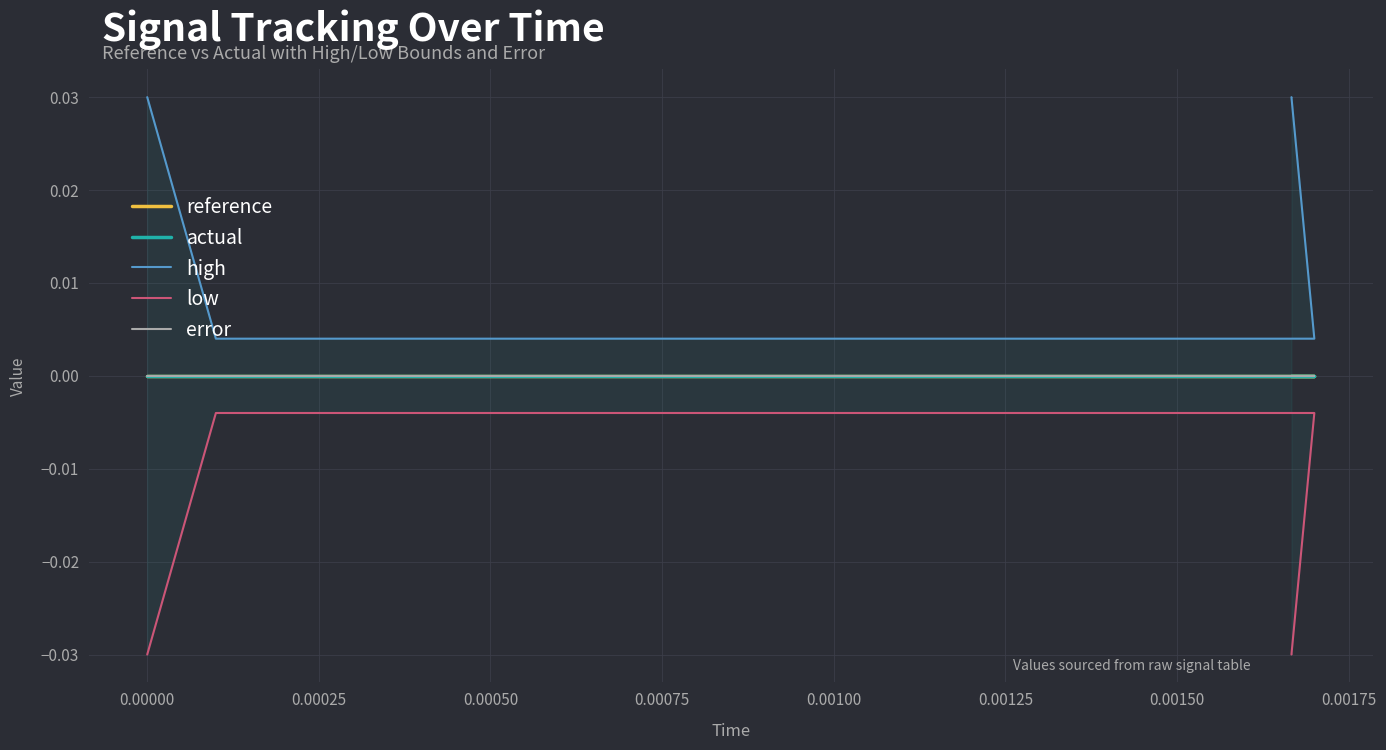

List the series in order of their peak value, highest first.

high, reference, actual, error, low